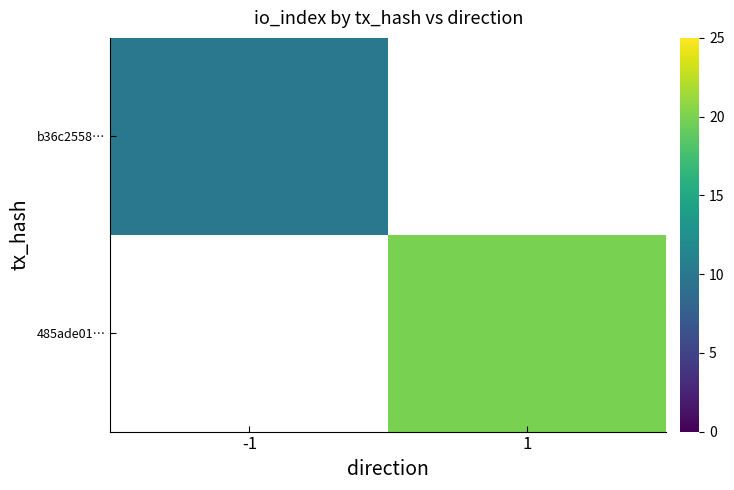

What is the maximum value for b36c2558…?

10.0